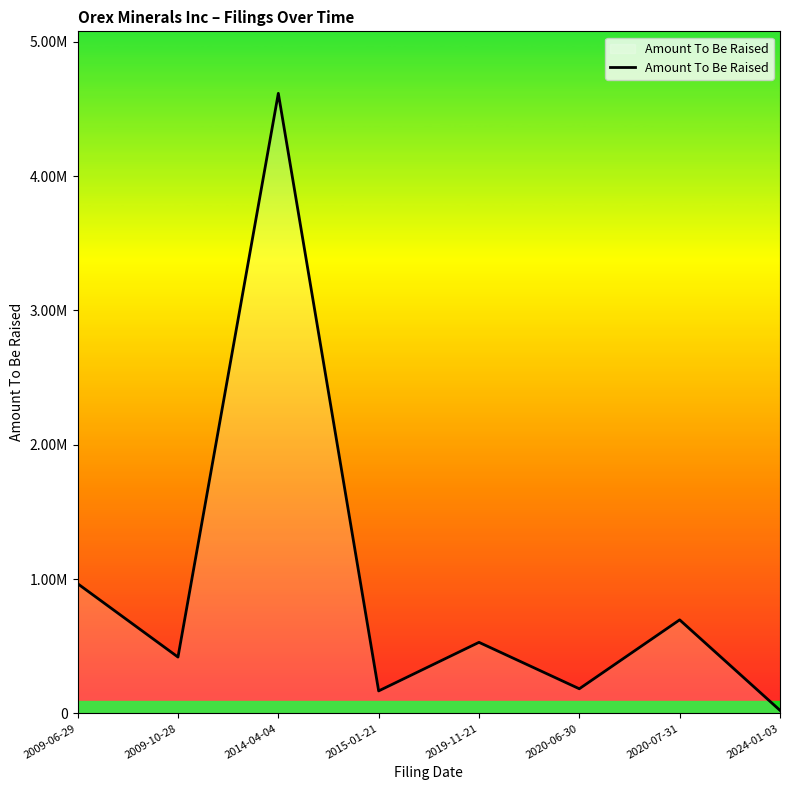

What is the difference between the second highest and second lowest values?

798237